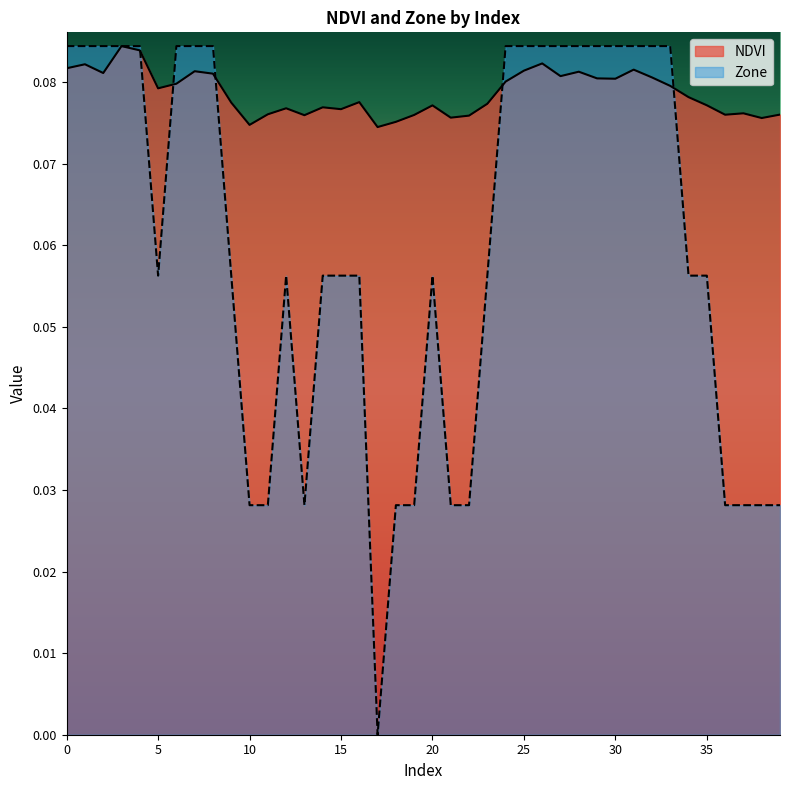

Which series changed the most between 21 and 32?

Zone